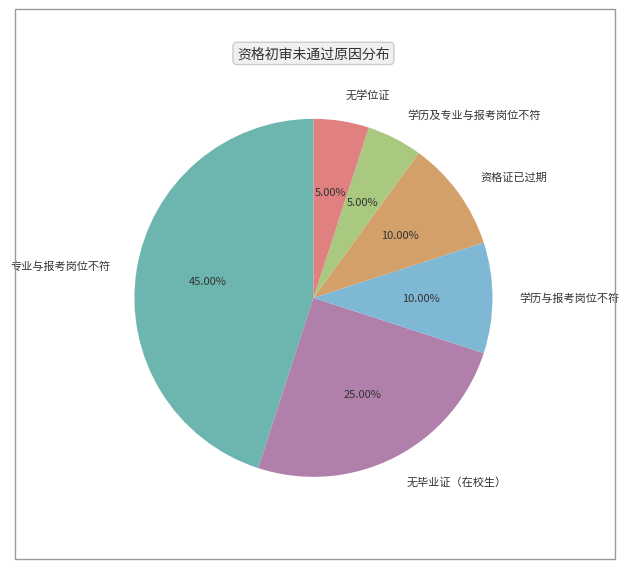

To the nearest percent, what percentage of the pie is 学历及专业与报考岗位不符?

5%